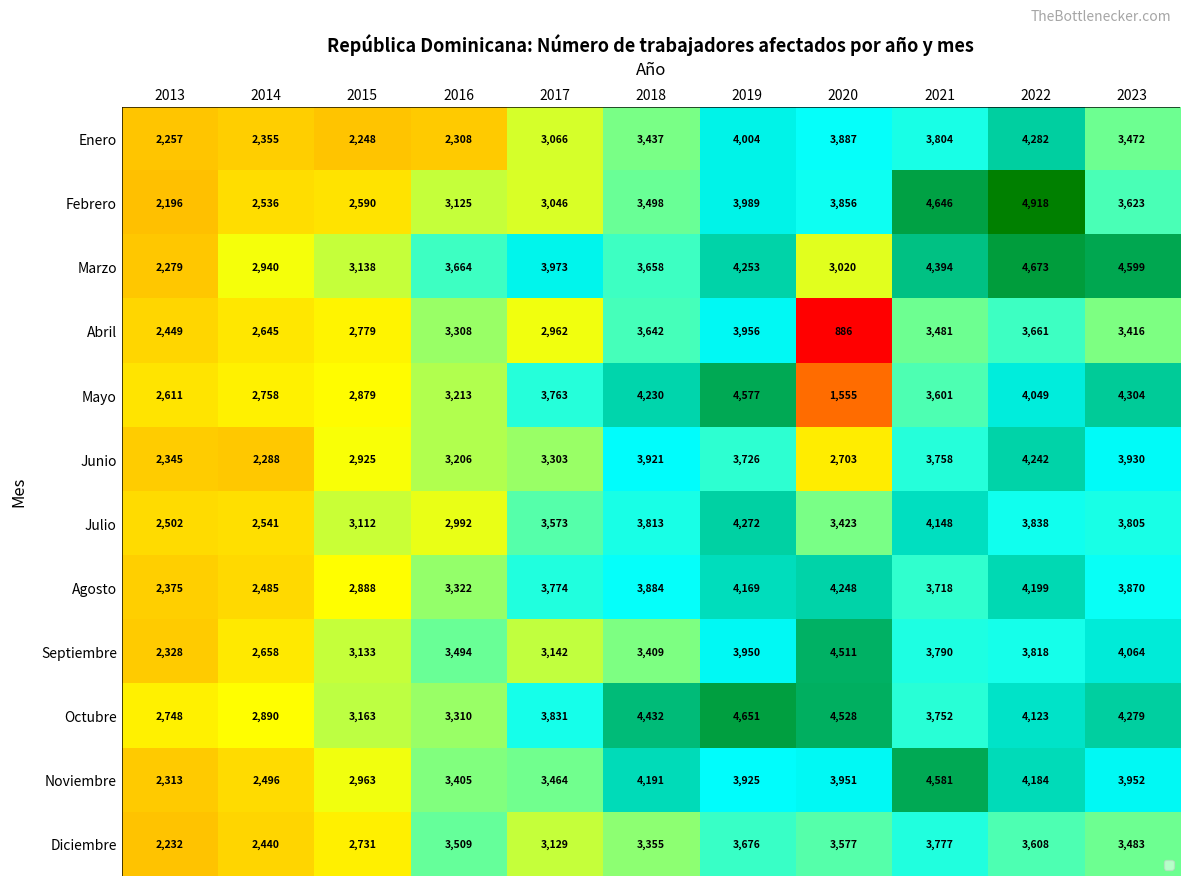

What is the maximum value shown in the chart?

4918